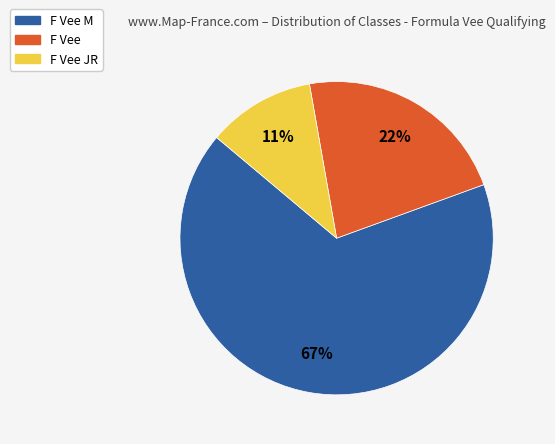

To the nearest percent, what is the average slice percentage?

33%